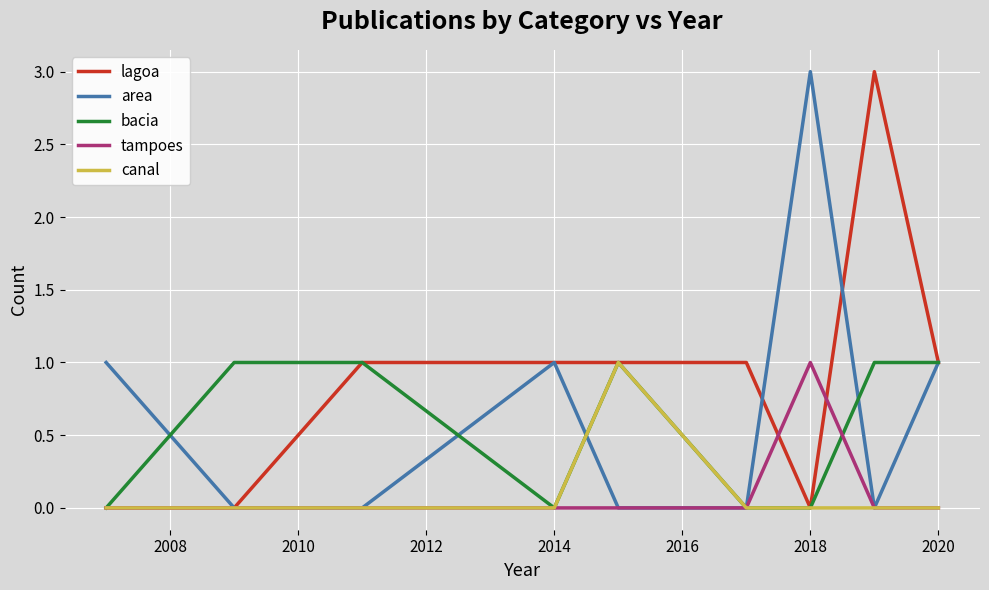

What is the greatest value displayed?

3